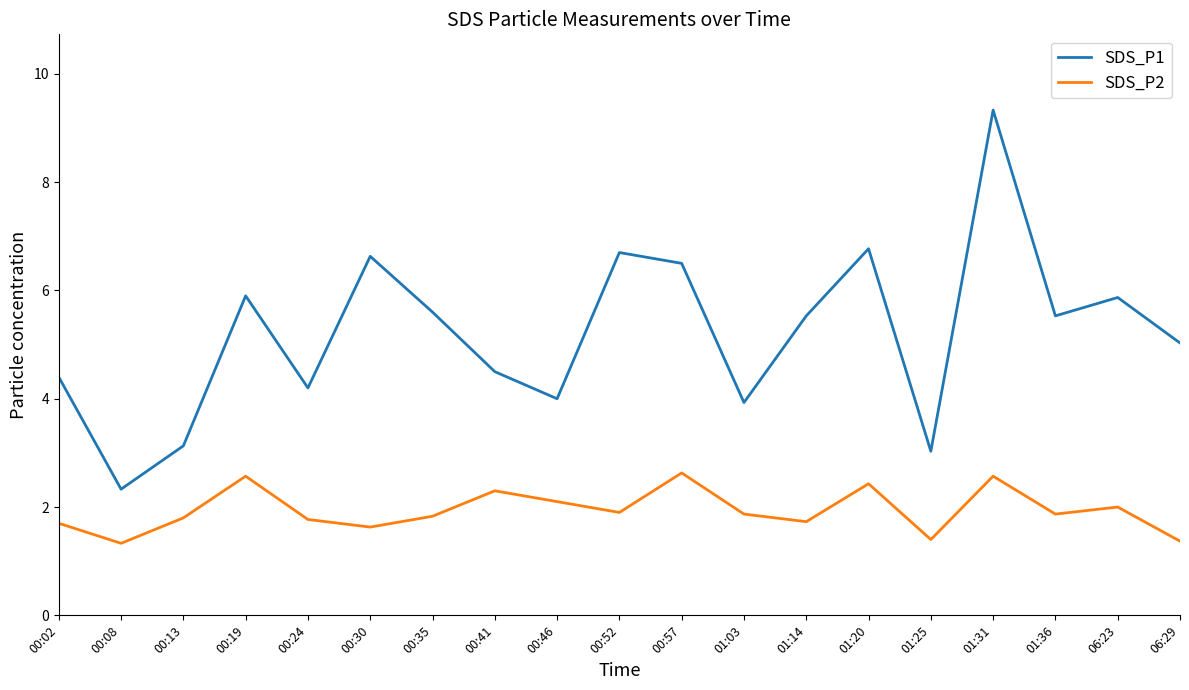

Is this an area chart (filled region under the line)?

No